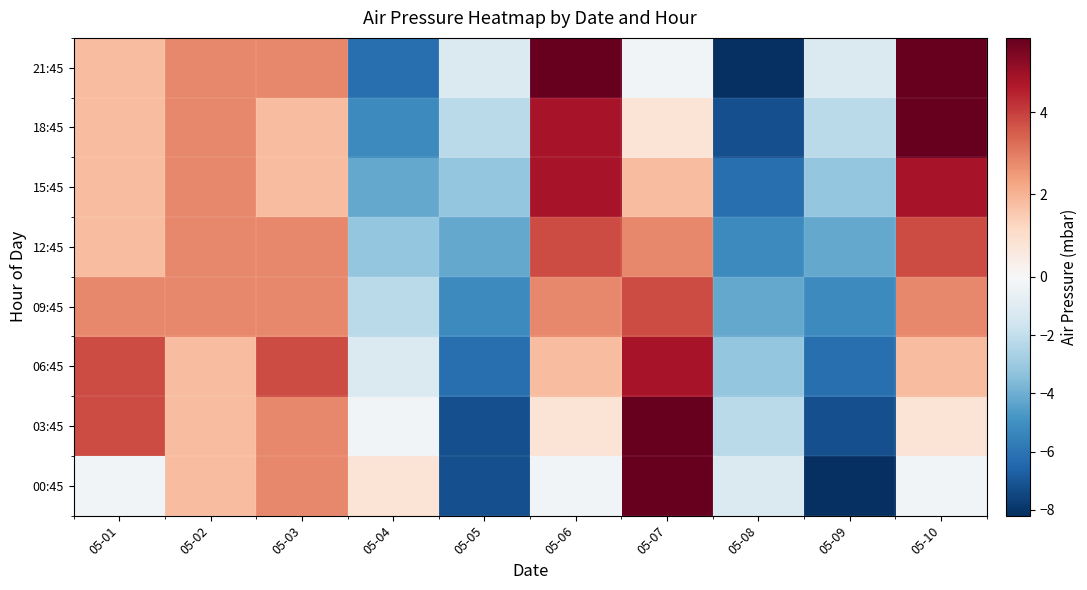

Count the number of categories in the chart.

10